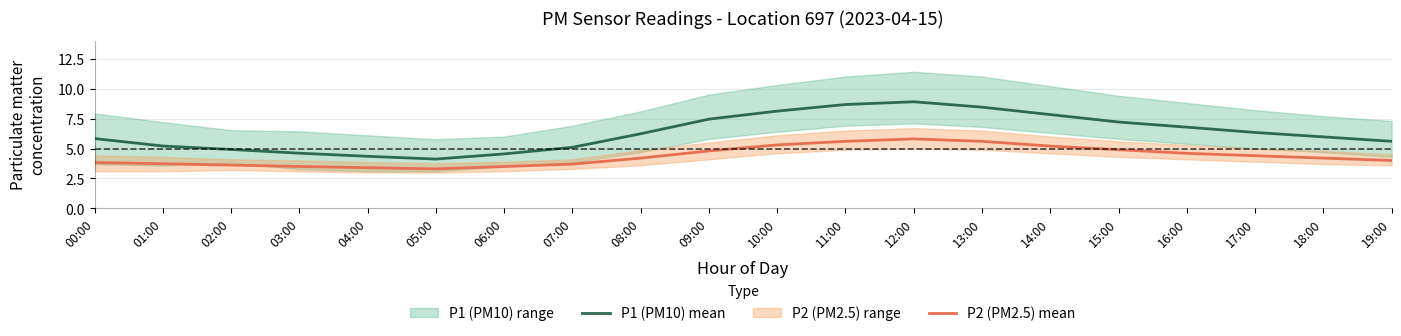

What is the difference between the maximum and minimum values in the P2 (PM2.5) mean series?

2.5